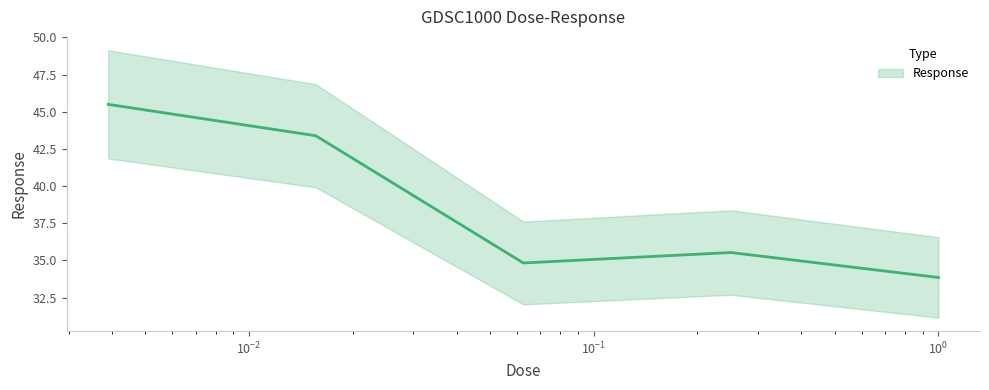

Rank the categories by value from lowest to highest.

1.0, 0.0625, 0.25, 0.015625, 0.00390625